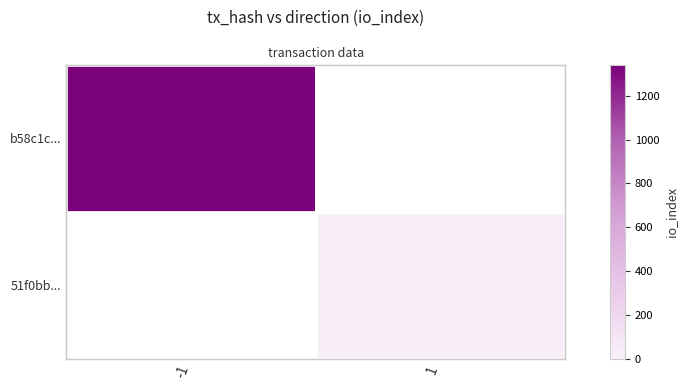

True or false: 51f0bb... has a value of 0 at -1.

True